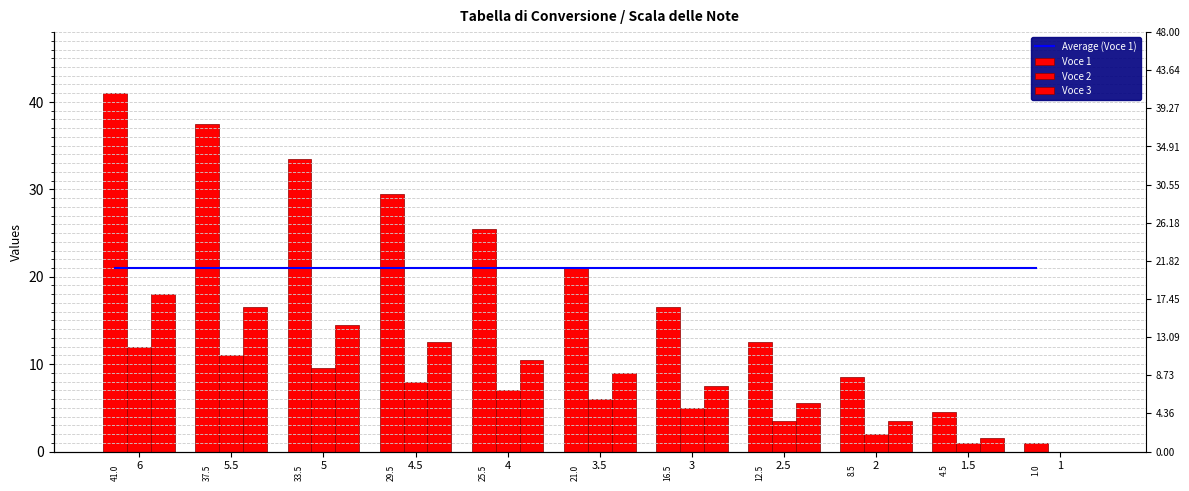

What are all the series names shown in the legend?

Average (Voce 1), Voce 1, Voce 2, Voce 3